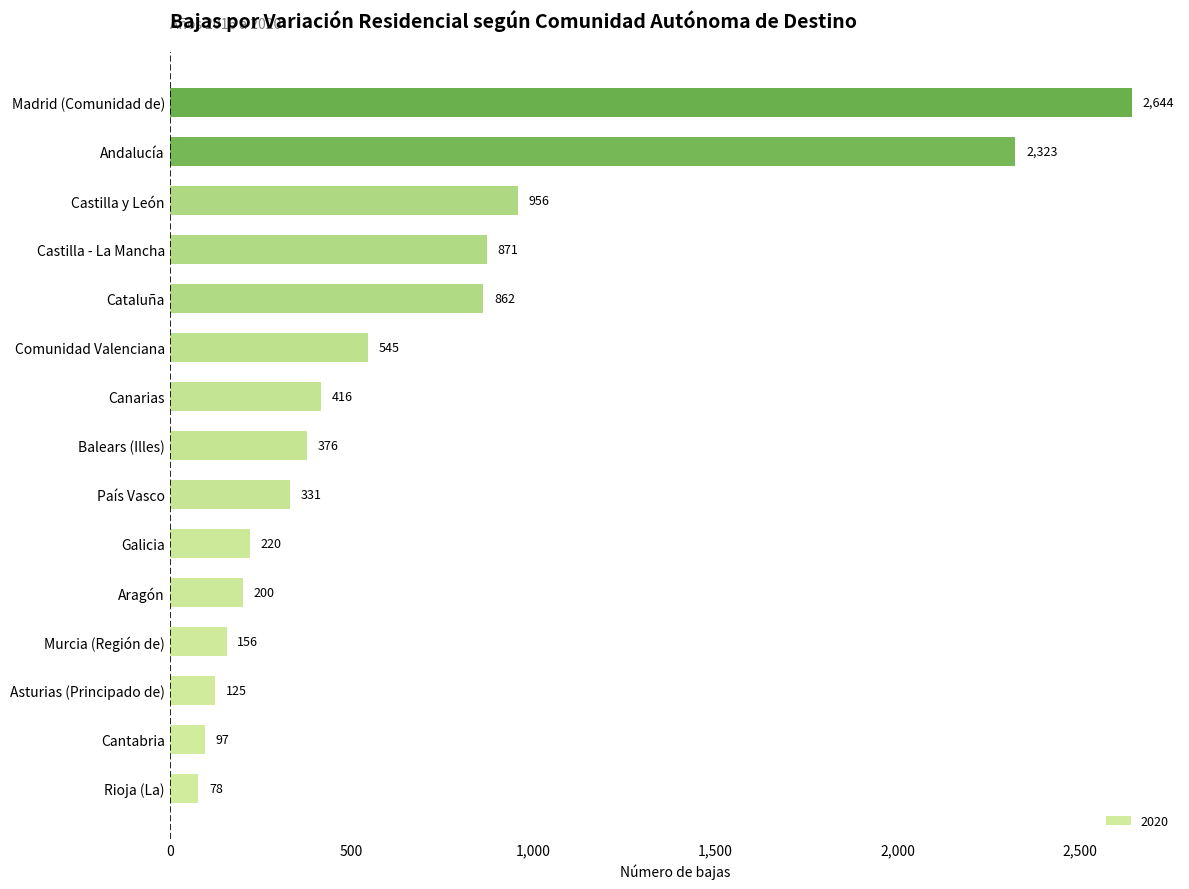

What is the difference between the maximum and minimum values?

2566